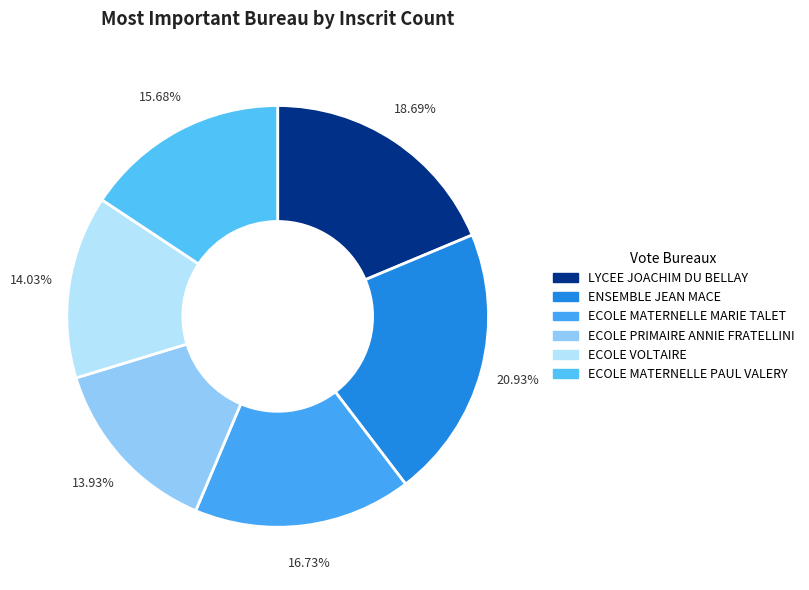

To the nearest percent, what is the difference between the ECOLE PRIMAIRE ANNIE FRATELLINI and ENSEMBLE JEAN MACE slice percentages?

7%